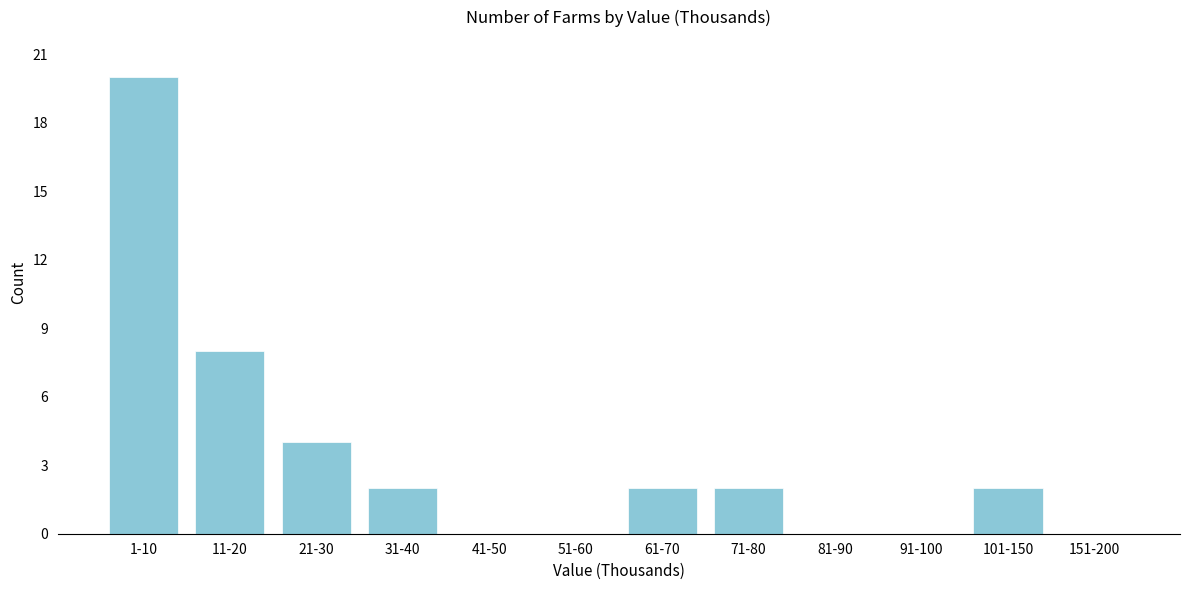

Reading left to right, list all the values displayed in this chart.

1-10=20	11-20=8	21-30=4	31-40=2	41-50=0	51-60=0	61-70=2	71-80=2	81-90=0	91-100=0	101-150=2	151-200=0